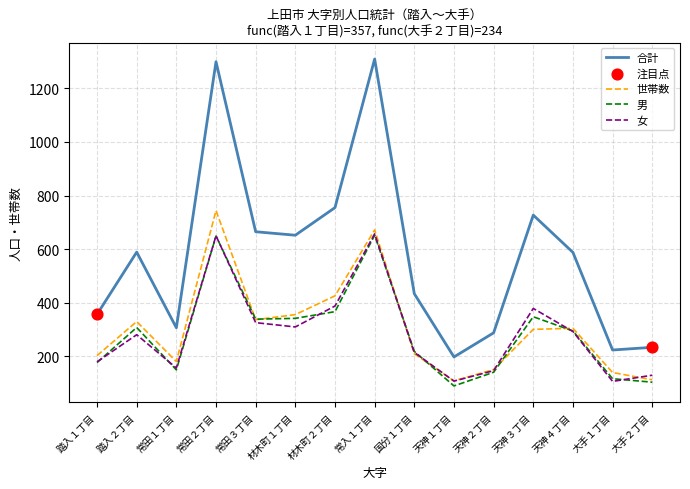

Which series changed the most between 踏入２丁目 and 天神３丁目?

合計